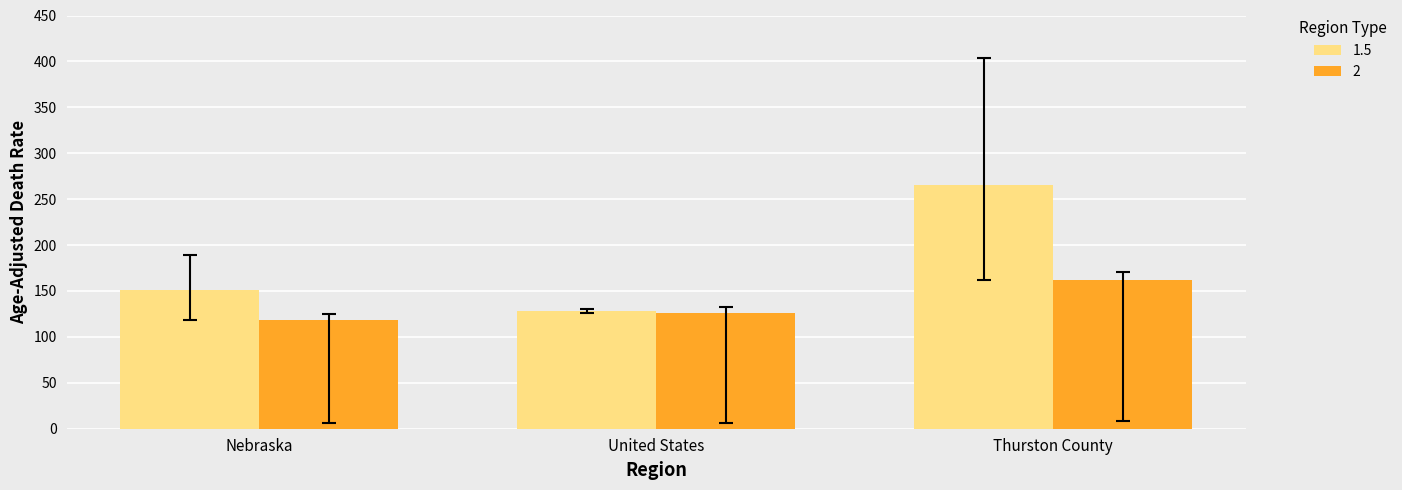

Reading right to left, list all the values displayed in this chart.

1.5: Thurston County=265.9	United States=128.2	Nebraska=151.2
2: Thurston County=162.5	United States=126.2	Nebraska=118.7